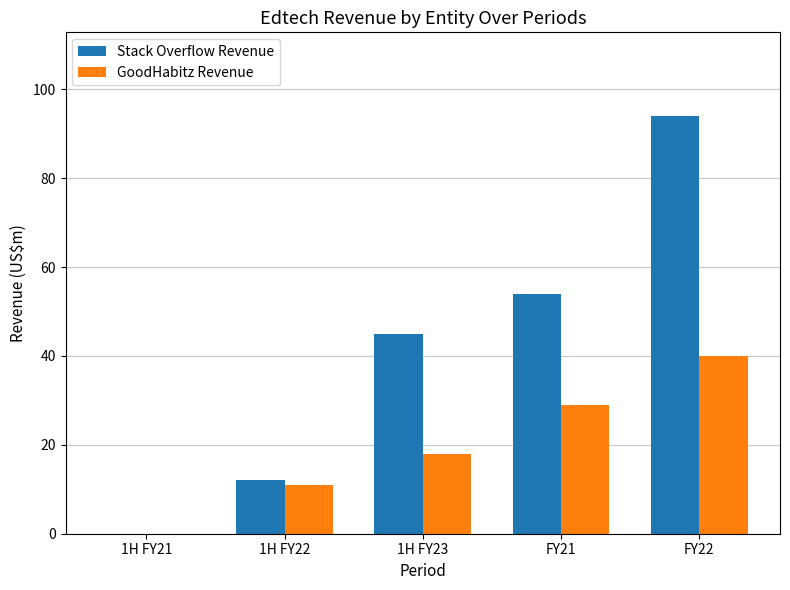

What are all the series names shown in the legend?

Stack Overflow Revenue, GoodHabitz Revenue